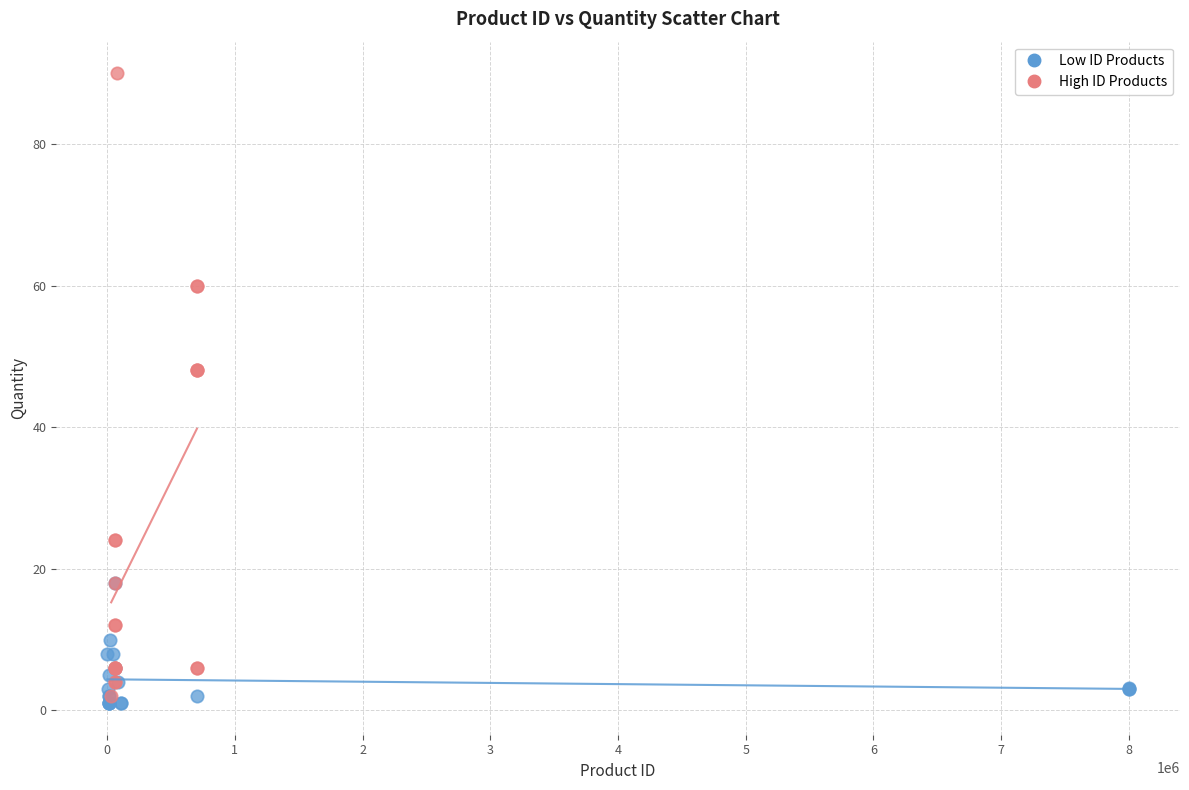

What are all the series names shown in the legend?

Low ID Products, High ID Products